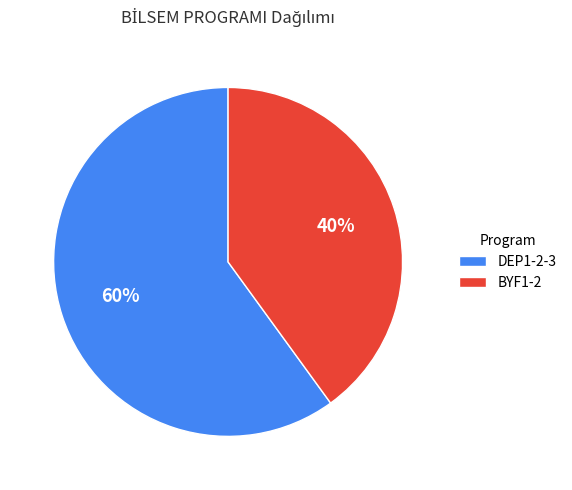

Do BYF1-2 and DEP1-2-3 together represent more than half of the pie?

Yes